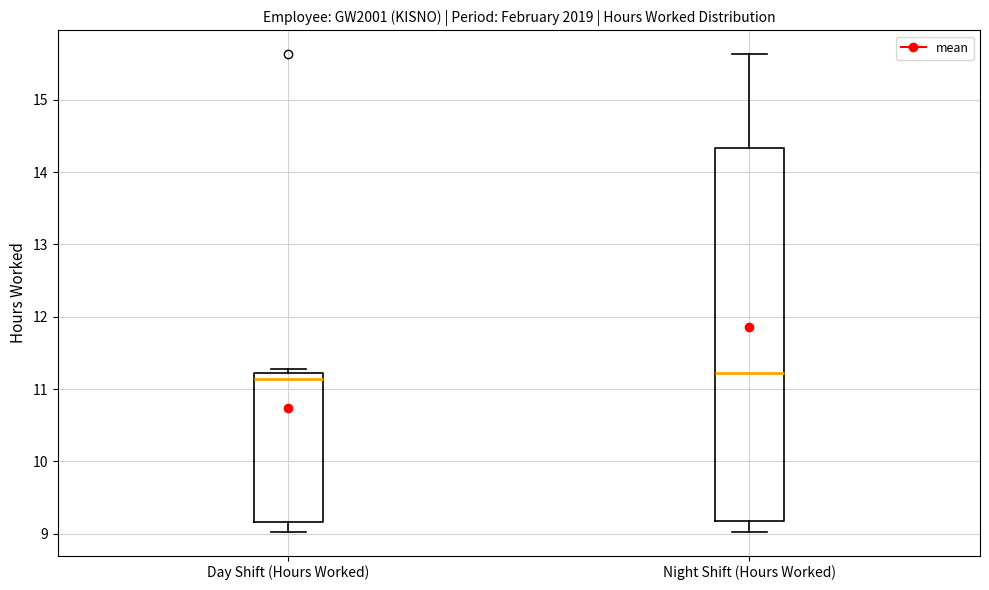

Reading left to right, read every box against the y-axis: the position of its median line, the range the box covers, and the ends of its whiskers. The values are not printed on the chart, so give them approximately, as read against the axis.

Day Shift (Hours Worked): median 11.1, box 9.2 to 11.2, whiskers 9.0 to 11.3
Night Shift (Hours Worked): median 11.2, box 9.2 to 14.3, whiskers 9.0 to 15.6